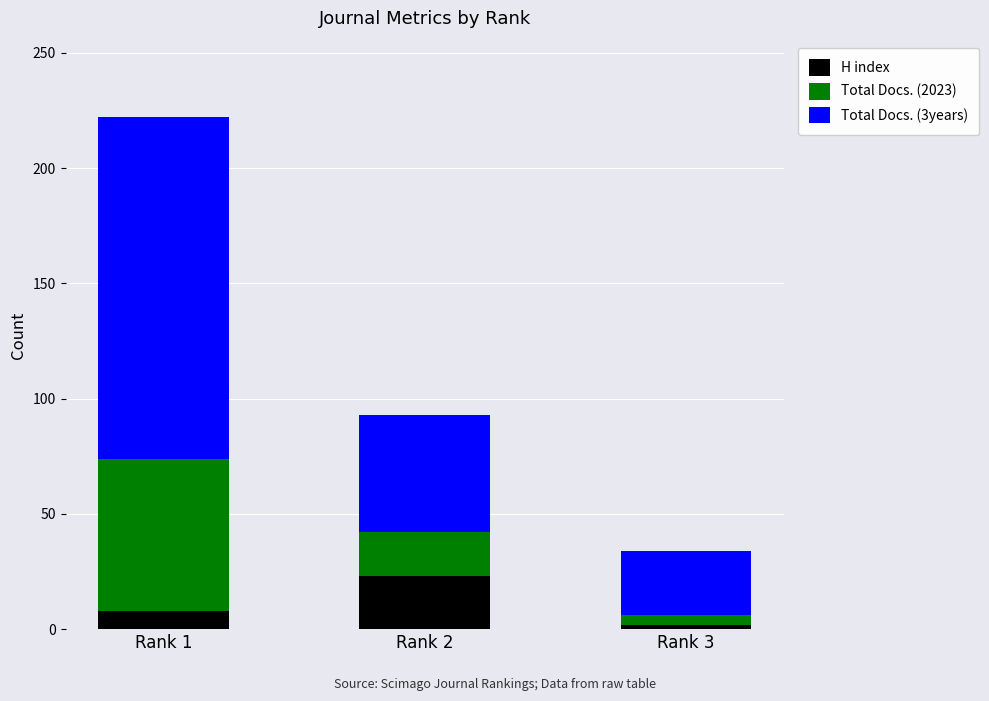

Reading left to right, what are the values for H index?

8	23	2